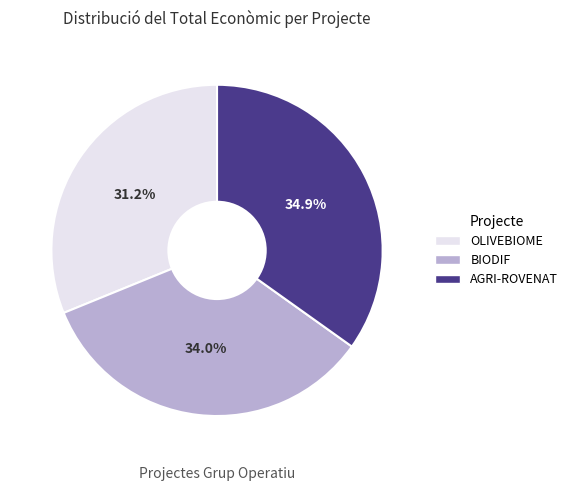

The OLIVEBIOME slice represents 36% of the pie. True or false?

False